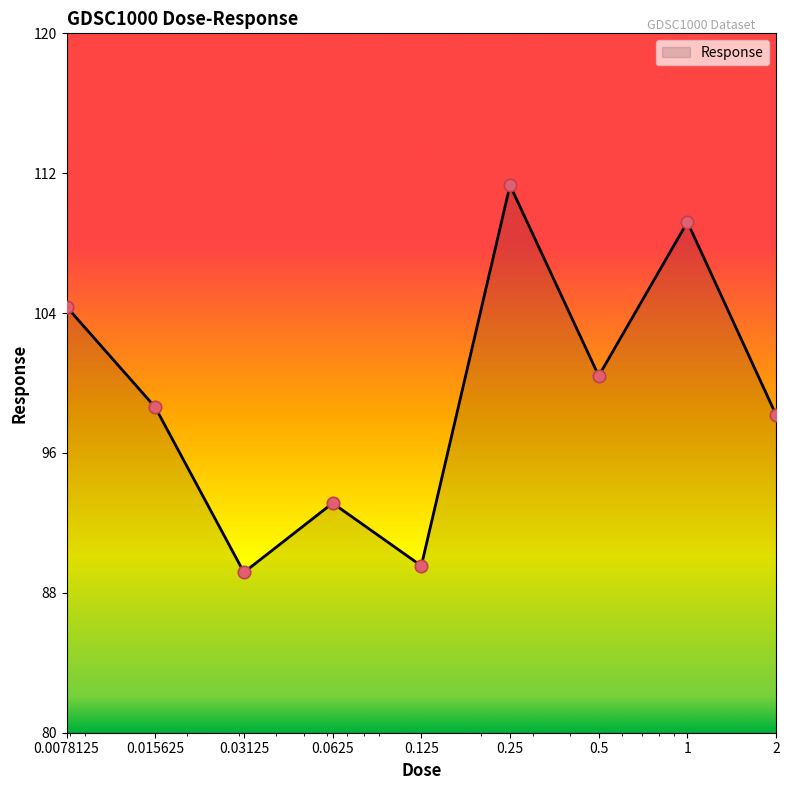

What is the minimum value shown in the chart?

89.2